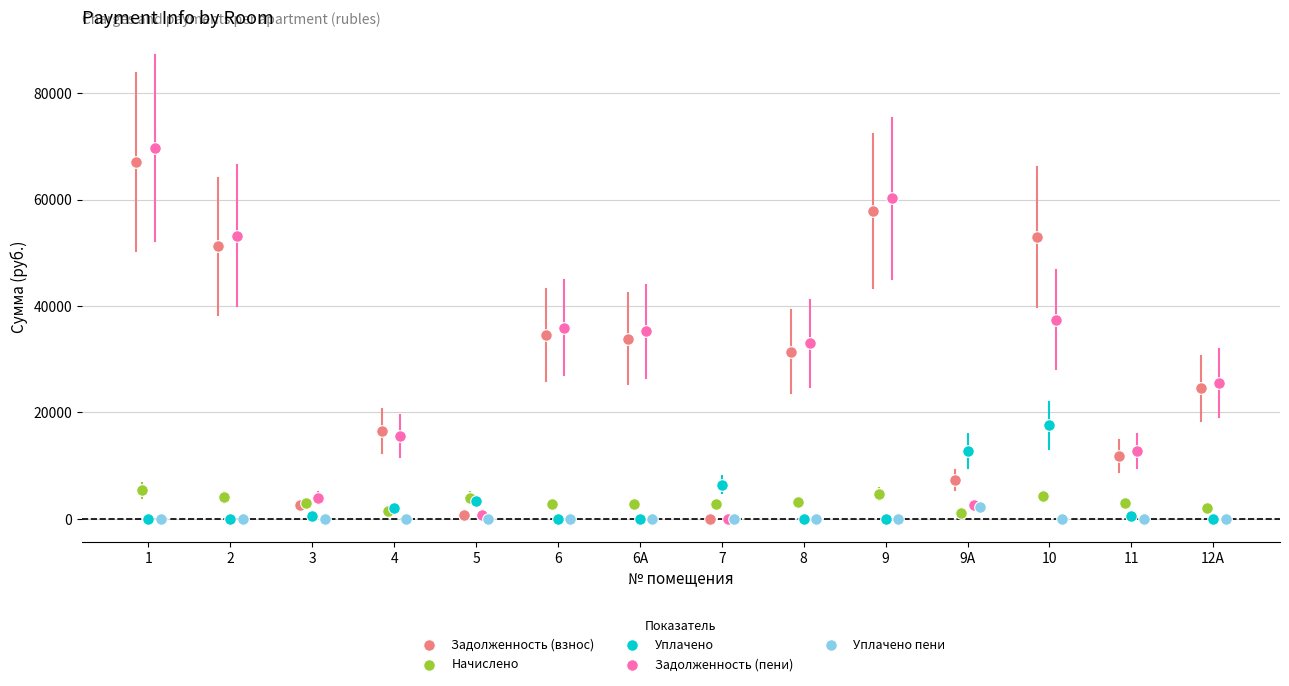

Which series has the widest spread of Y values?

Задолженность (пени)